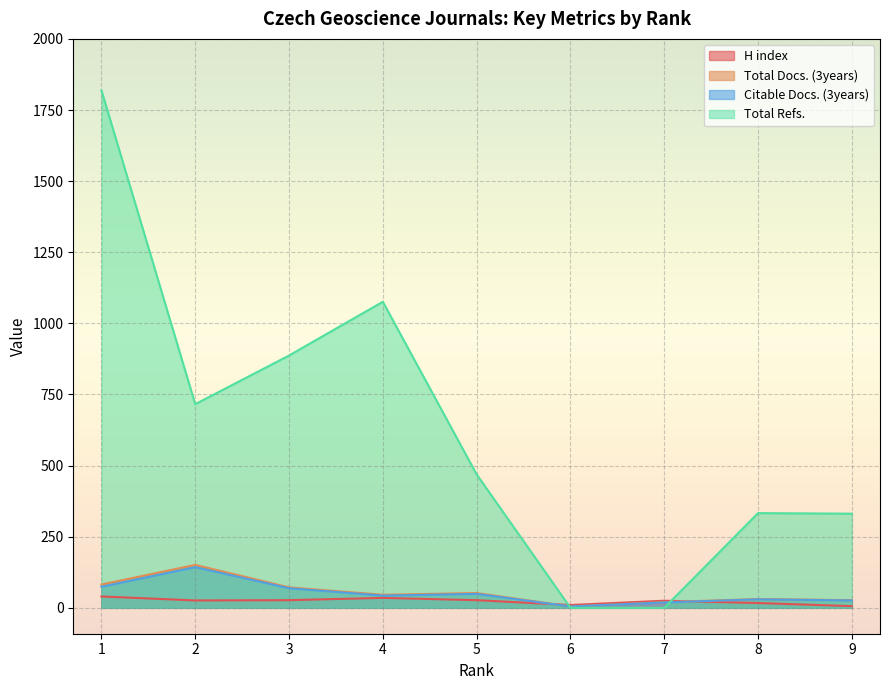

Between 5 and 2, which is larger?

5